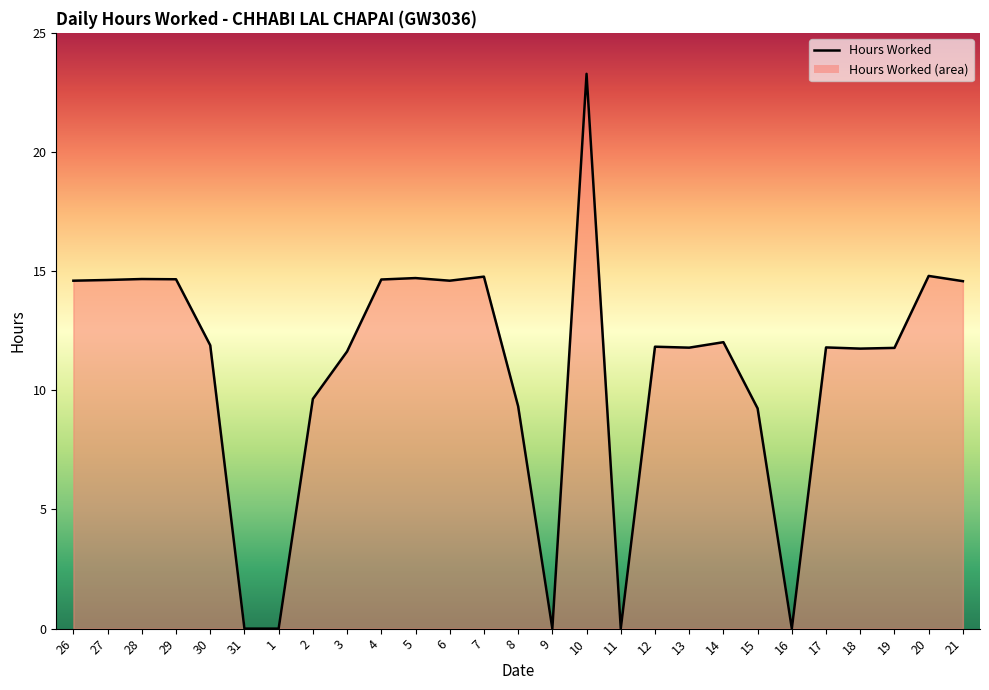

The chart shows a value of 4.1 at 8. True or false?

False